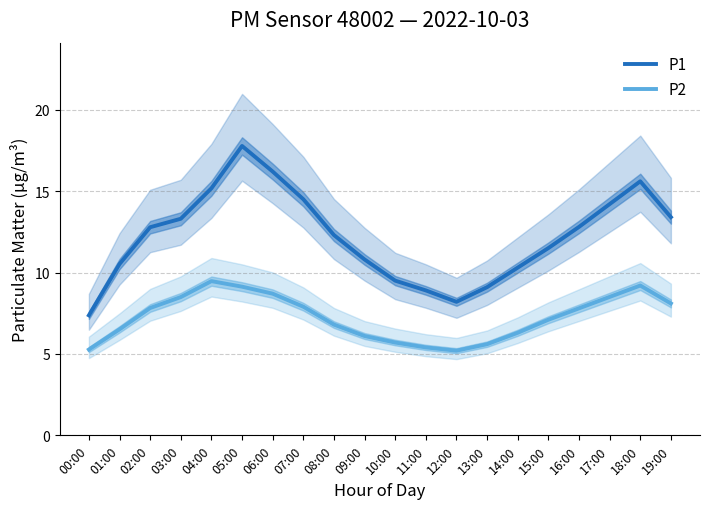

Reading left to right, what are all the values shown in this chart?

P1: 00:00=7.4	01:00=10.5	02:00=12.8	03:00=13.3	04:00=15.2	05:00=17.8	06:00=16.2	07:00=14.5	08:00=12.3	09:00=10.8	10:00=9.5	11:00=8.9	12:00=8.2	13:00=9.1	14:00=10.3	15:00=11.5	16:00=12.8	17:00=14.2	18:00=15.6	19:00=13.4
P2: 00:00=5.3	01:00=6.5	02:00=7.8	03:00=8.5	04:00=9.5	05:00=9.1	06:00=8.7	07:00=7.9	08:00=6.8	09:00=6.1	10:00=5.7	11:00=5.4	12:00=5.2	13:00=5.6	14:00=6.3	15:00=7.1	16:00=7.8	17:00=8.5	18:00=9.2	19:00=8.1